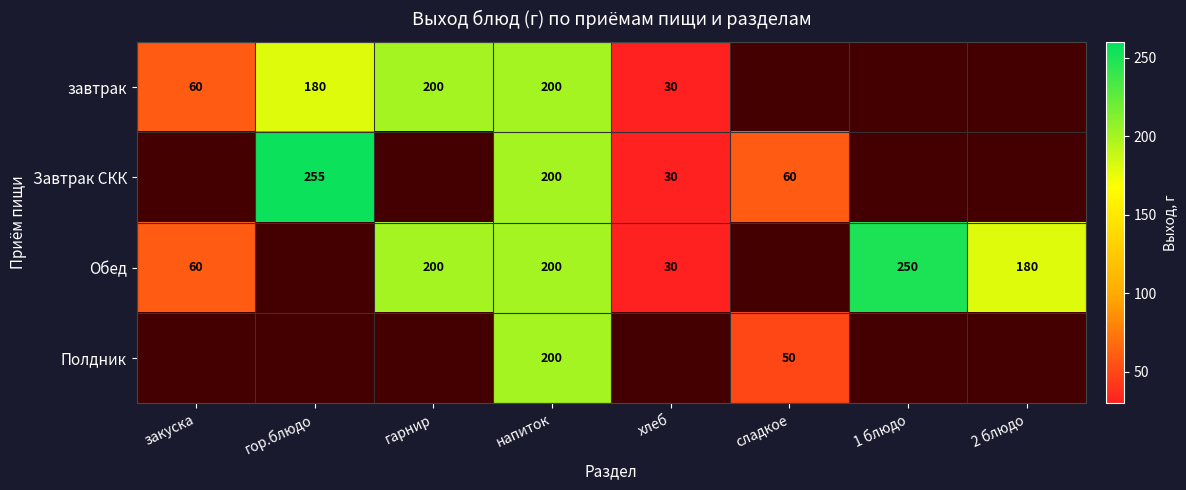

What is the sum of the Завтрак СКК values at хлеб and напиток?

230